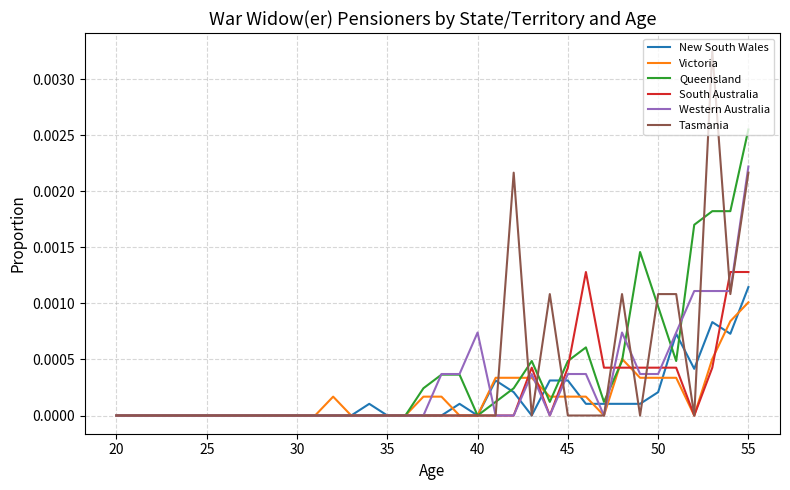

Which series has the largest range (max minus min)?

Tasmania